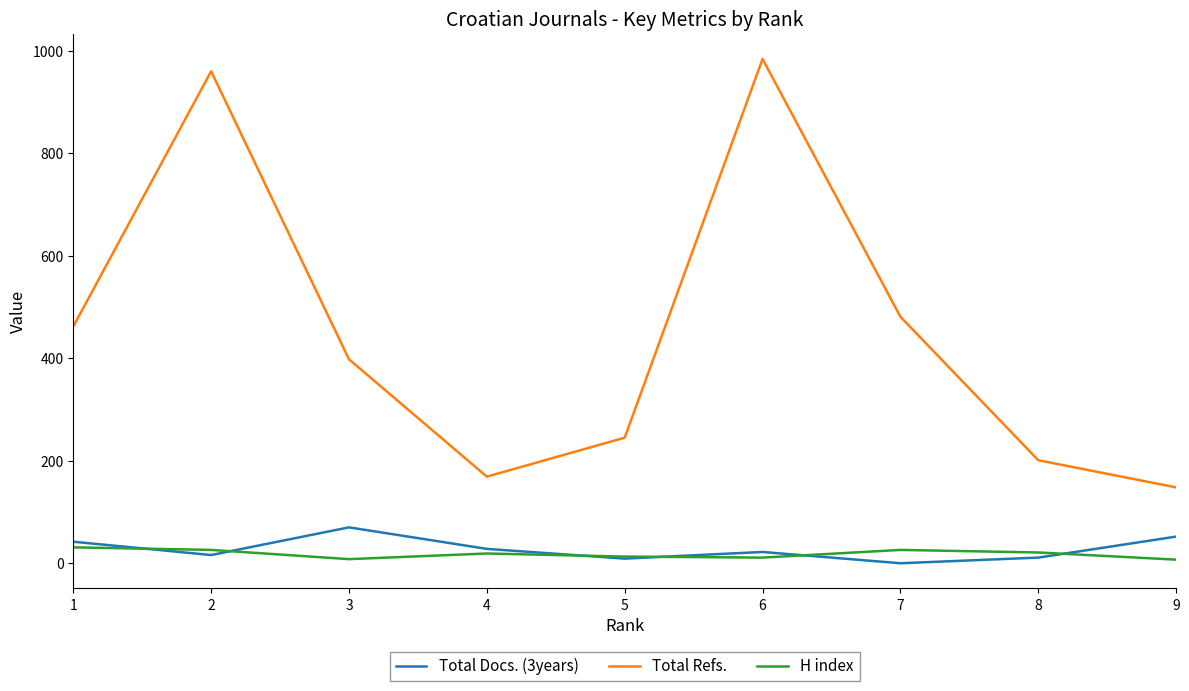

What is the maximum value shown in the chart?

984